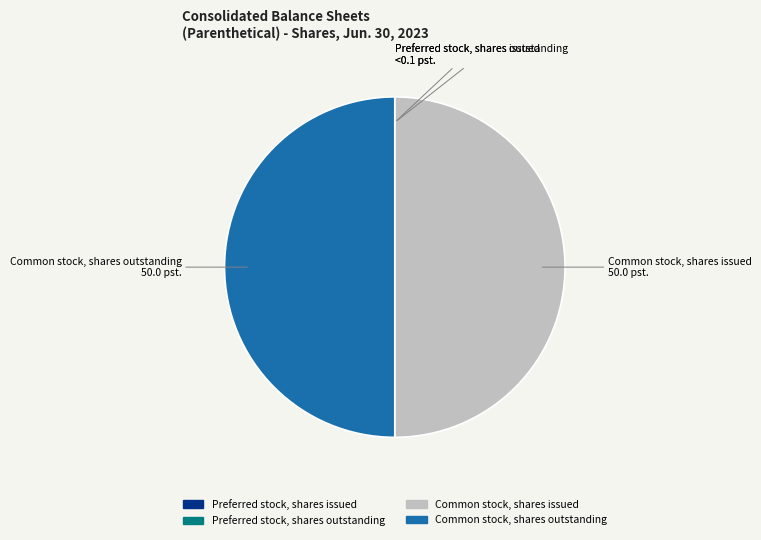

True or false: Common stock, shares outstanding accounts for 50% of the total.

True